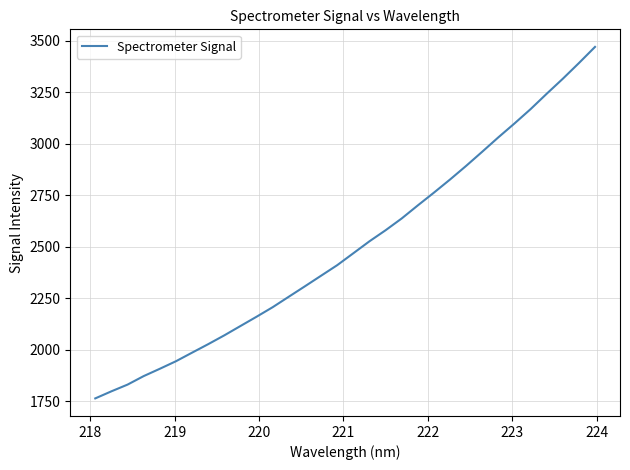

What is the smallest value displayed?

1764.5